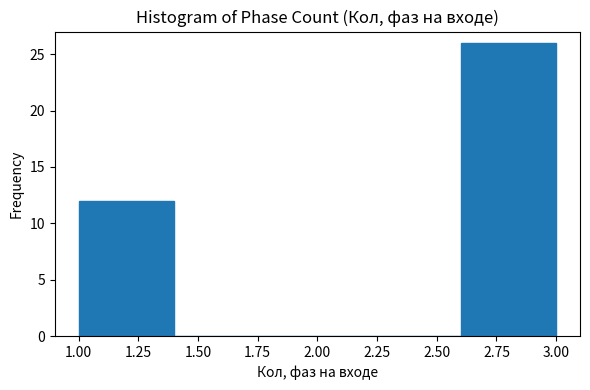

How tall is the bar that spans 1.0 to 1.4 on the x-axis? The values are not printed on the chart, so give them approximately, as read against the axis.

12